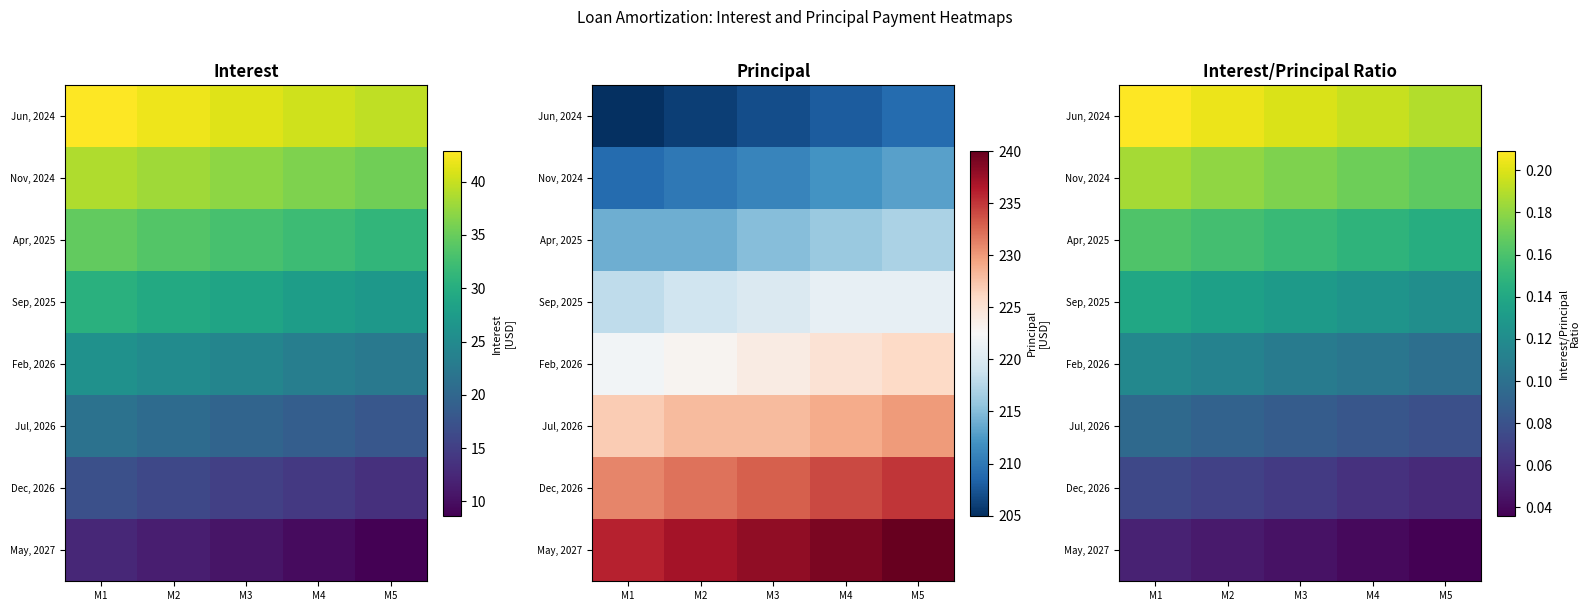

Count the Jul, 2026 values in the range 0 to 1.

5